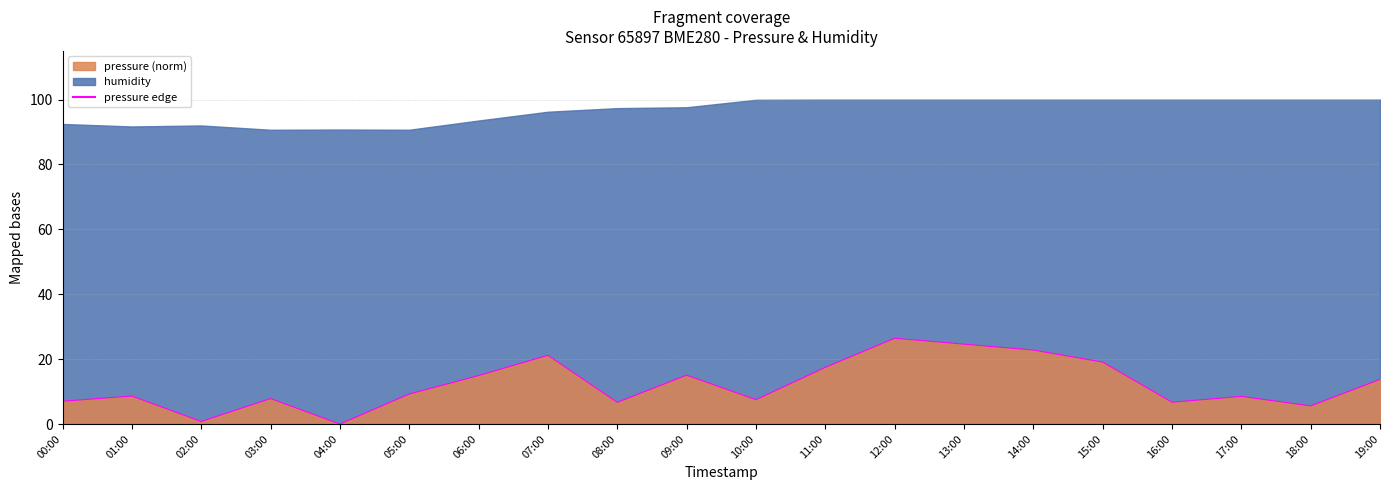

Between 08:00 and 07:00, which is larger?

07:00